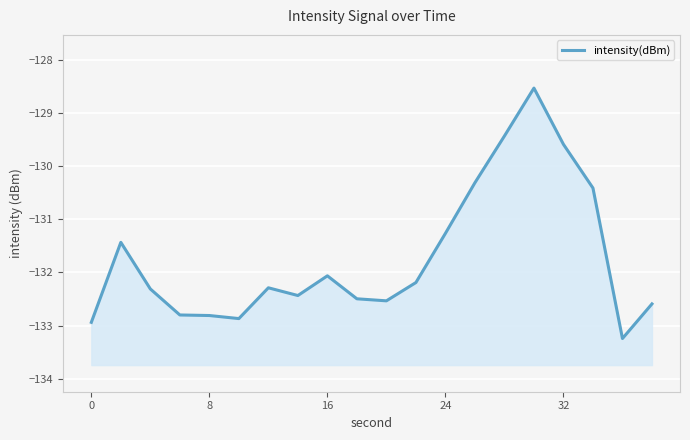

What is the difference between the maximum and minimum values?

4.7